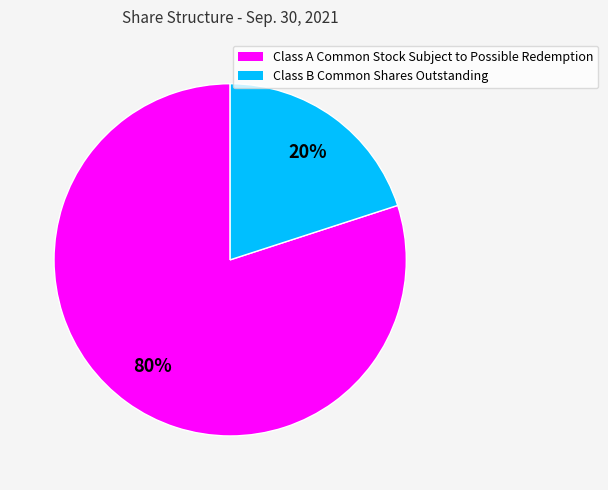

Is it true that Class A Common Stock Subject to Possible Redemption is 80% of the pie?

True